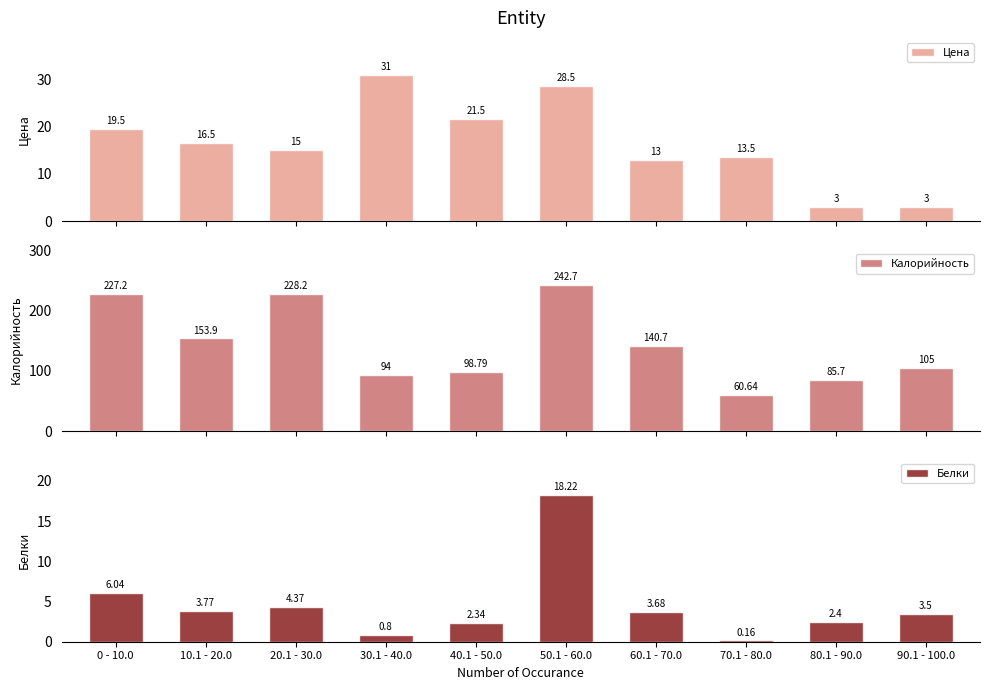

What is the difference between the Цена values at 60.1 - 70.0 and 40.1 - 50.0?

8.5